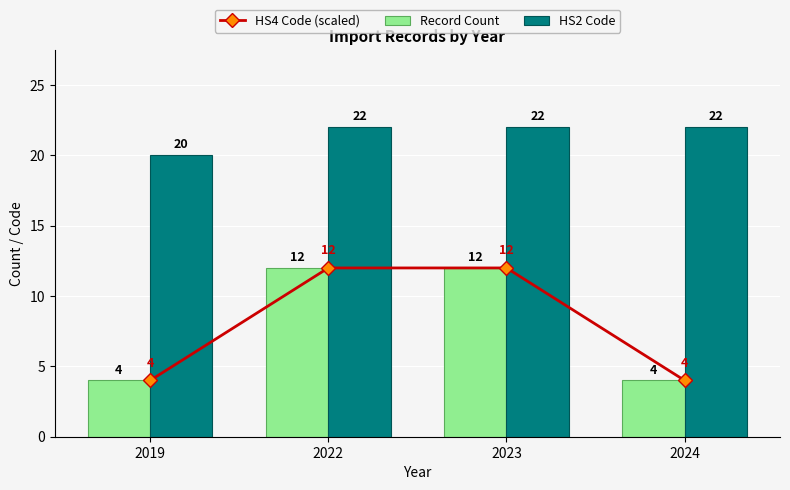

Which series has the largest range (max minus min)?

HS4 Code (scaled)